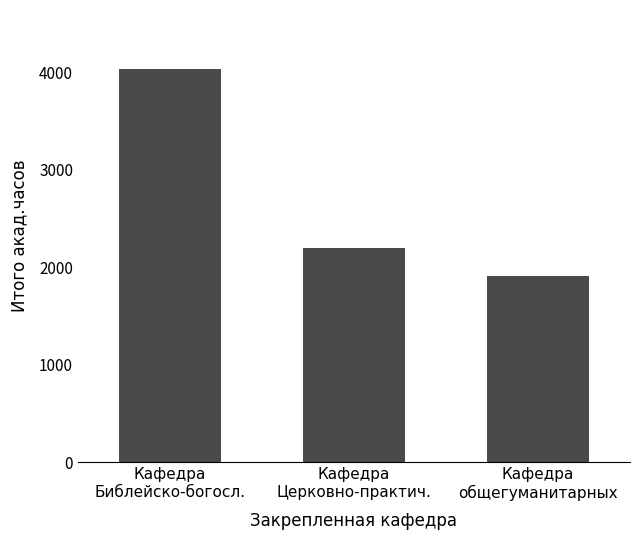

Where is the data nearest to the value 2970?

Кафедра
Церковно-практич.